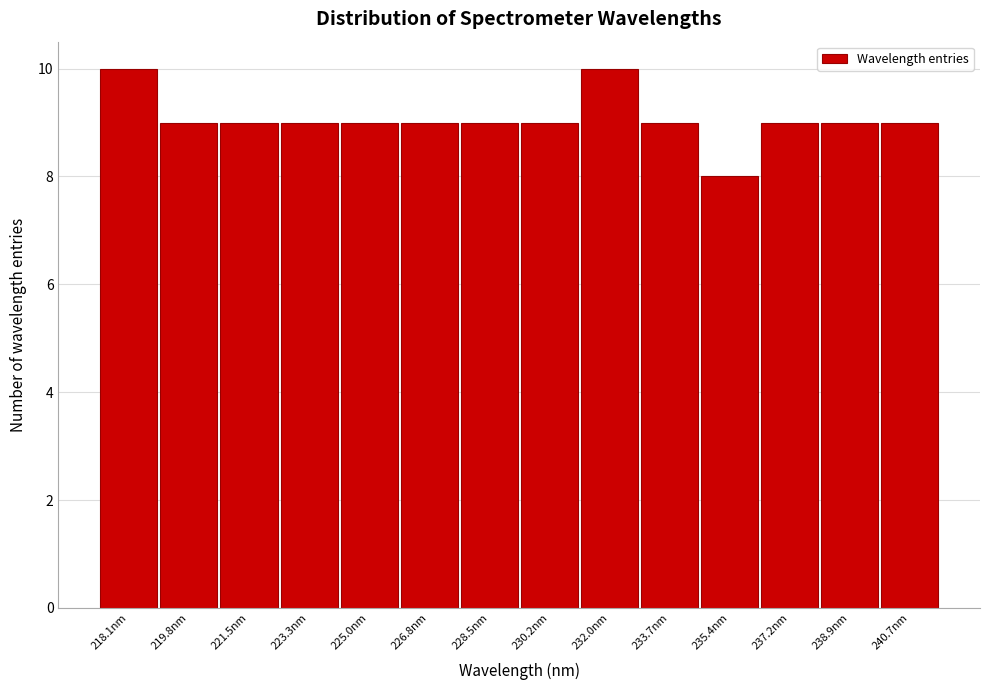

Reading left to right, list all the values displayed in this chart.

10	9	9	9	9	9	9	9	10	9	8	9	9	9